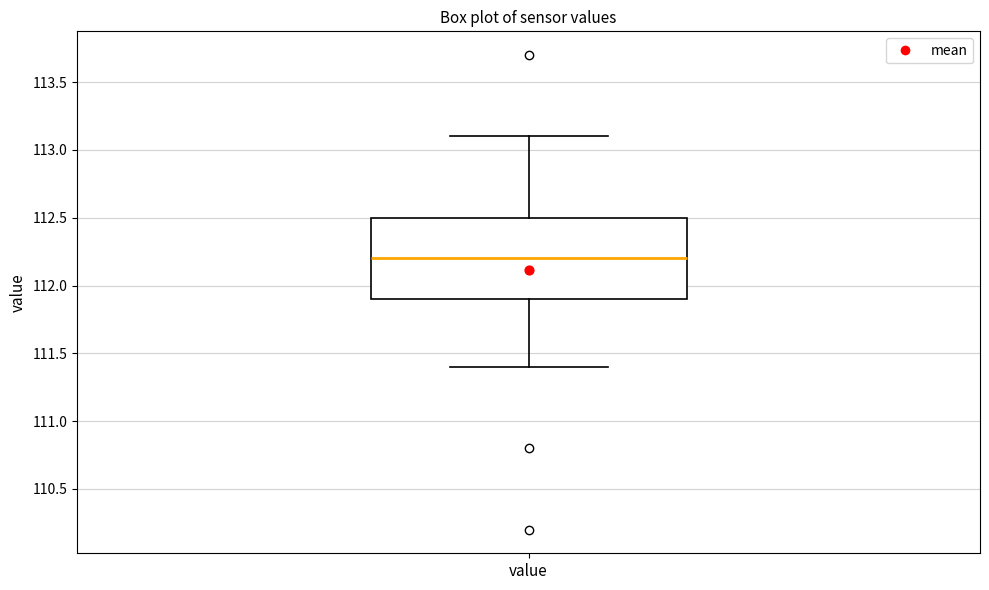

Where is the upper edge of the box for value on the y-axis? The values are not printed on the chart, so give them approximately, as read against the axis.

112.5